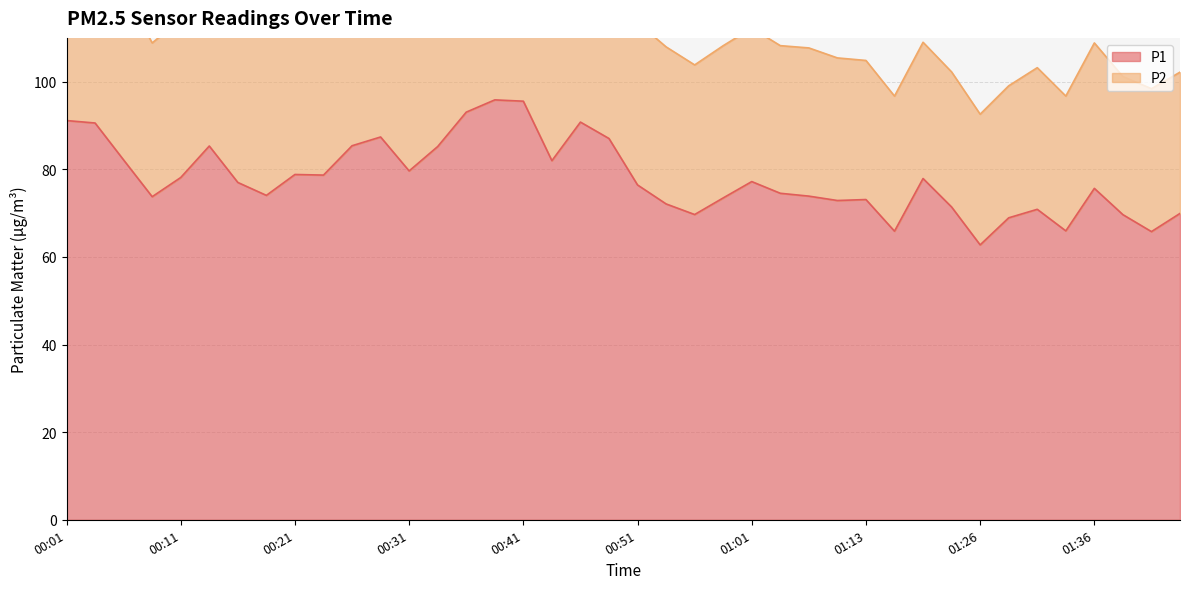

List the labels in order of value, largest first.

00:38, 00:41, 00:36, 00:01, 00:46, 00:03, 00:28, 00:48, 00:26, 00:13, 00:33, 00:06, 00:43, 00:31, 00:21, 00:23, 00:11, 01:21, 01:01, 00:16, 00:51, 01:36, 01:03, 00:18, 01:08, 00:08, 00:58, 01:13, 01:11, 00:53, 01:23, 01:31, 01:43, 00:56, 01:38, 01:28, 01:33, 01:18, 01:41, 01:26